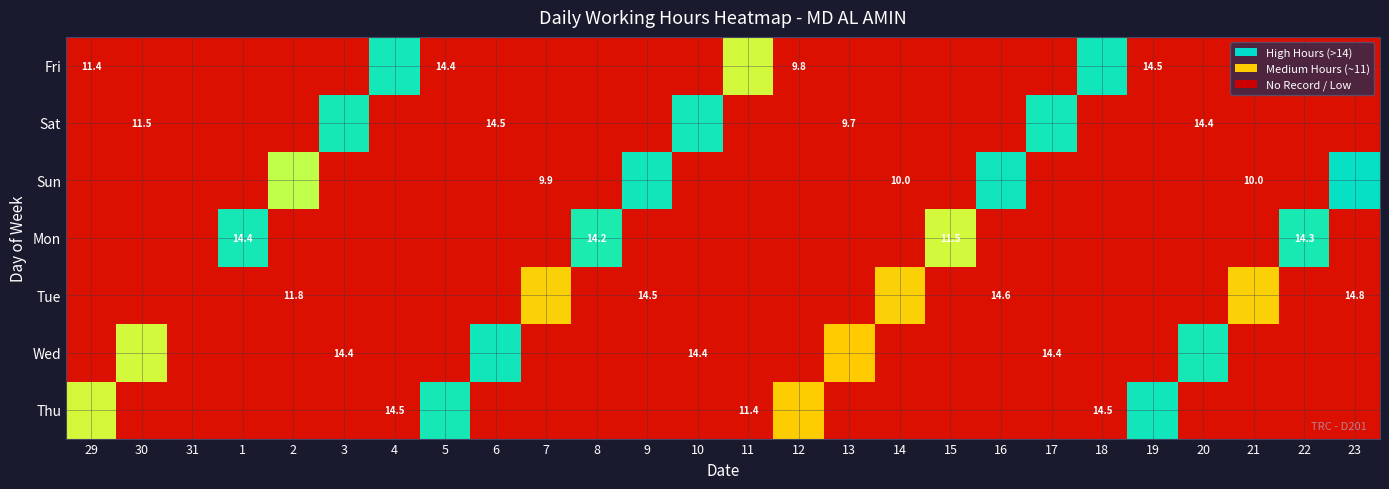

What is the difference between the highest and lowest values at 8?

12.7